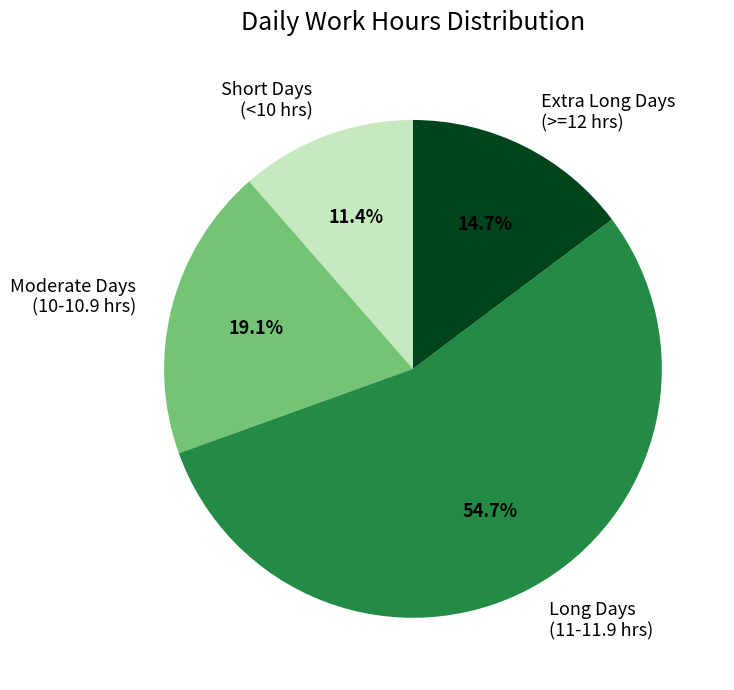

Rank the categories by value from lowest to highest.

Short Days (<10 hrs), Extra Long Days (>=12 hrs), Moderate Days (10-10.9 hrs), Long Days (11-11.9 hrs)